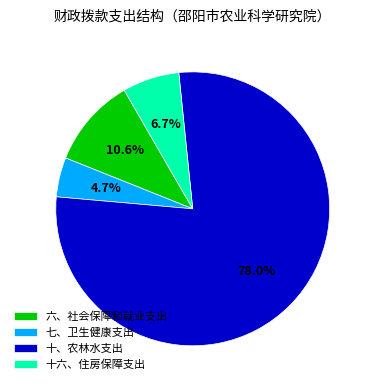

Count the number of slices in the pie.

4